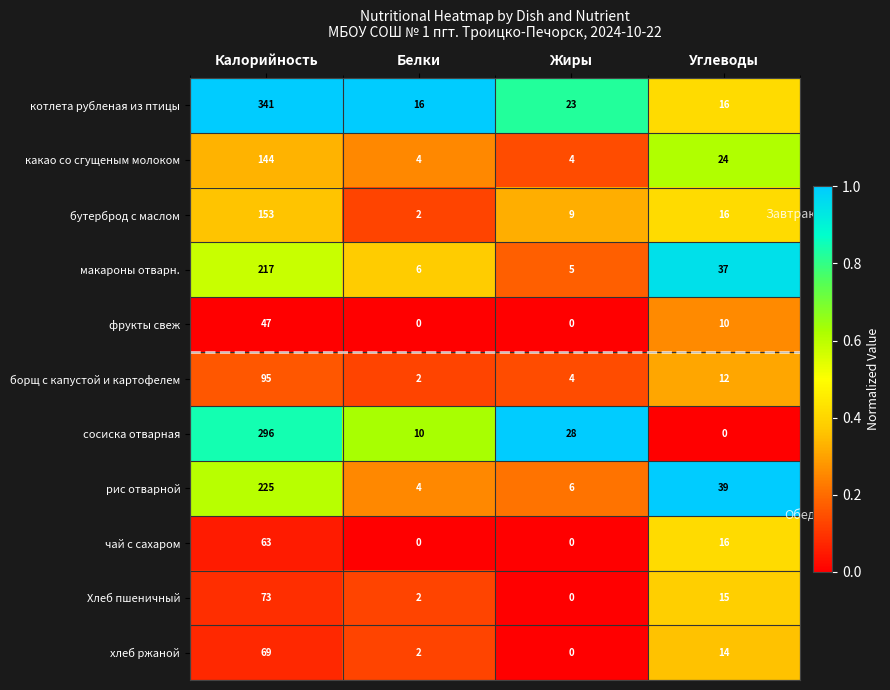

Is the value of Хлеб пшеничный at Белки greater than the value of борщ с капустой и картофелем at Калорийность?

No